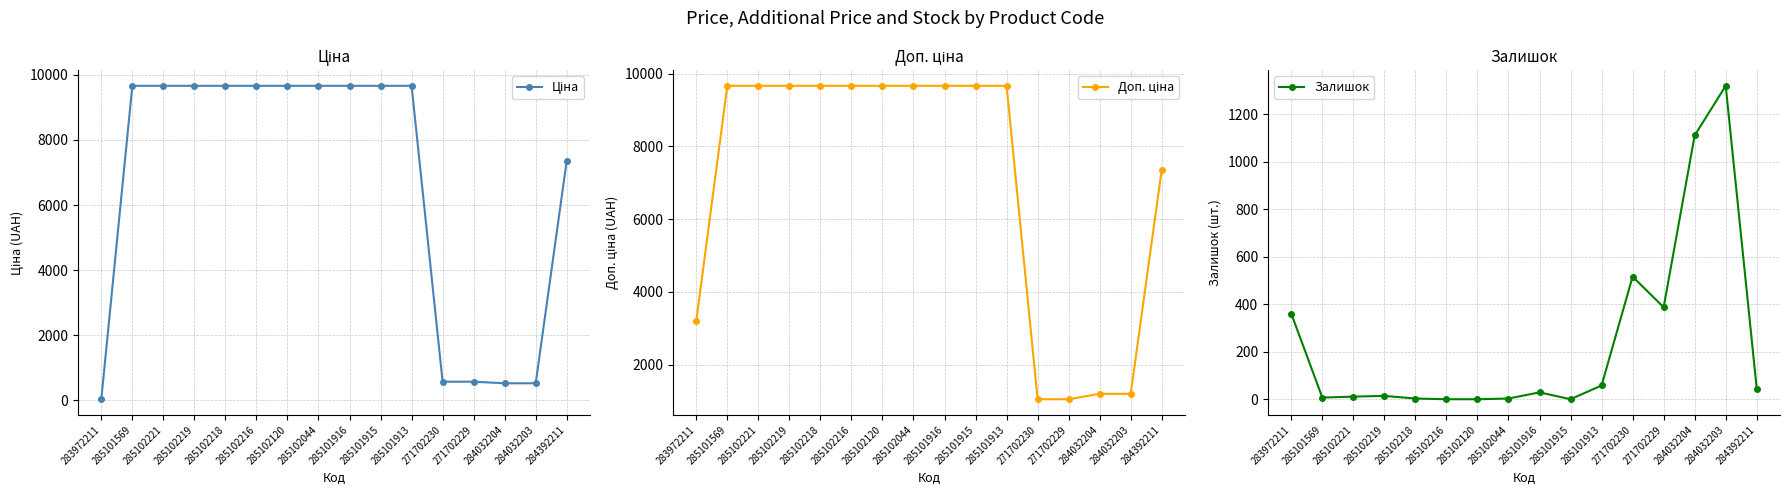

At which label does Доп. ціна first exceed 9664?

285101569